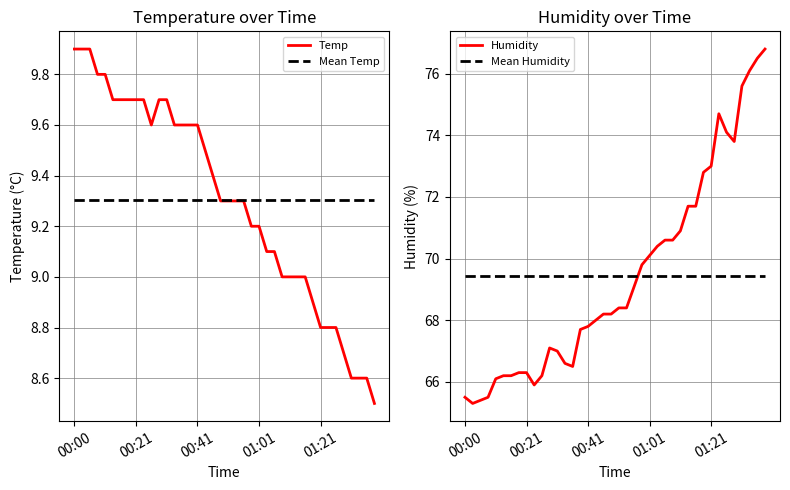

What is the sum of all Humidity values?

2777.1